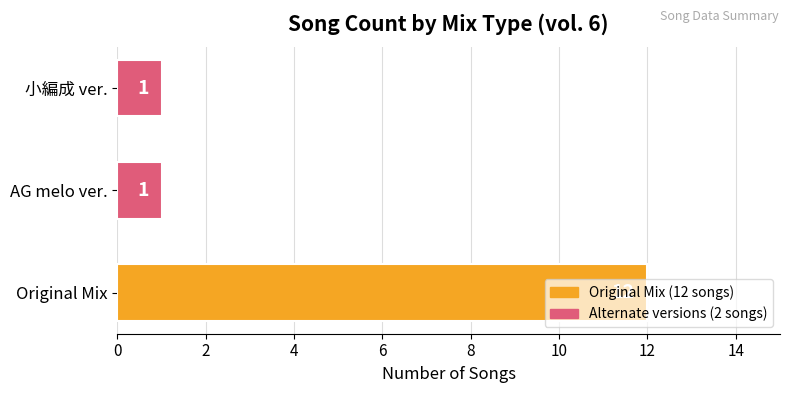

Count the values in the range 1 to 12.

3